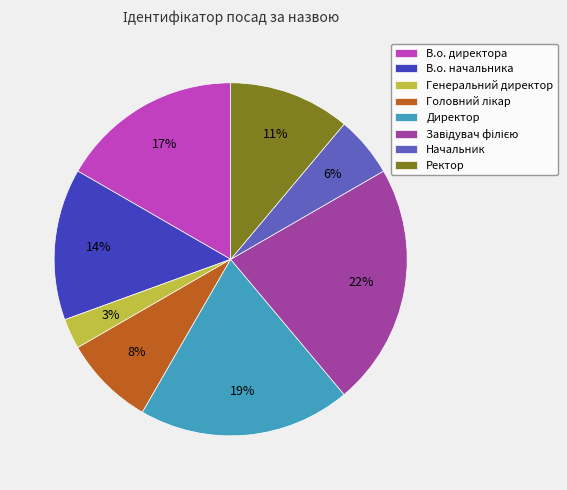

Which slice is the smallest?

Генеральний директор